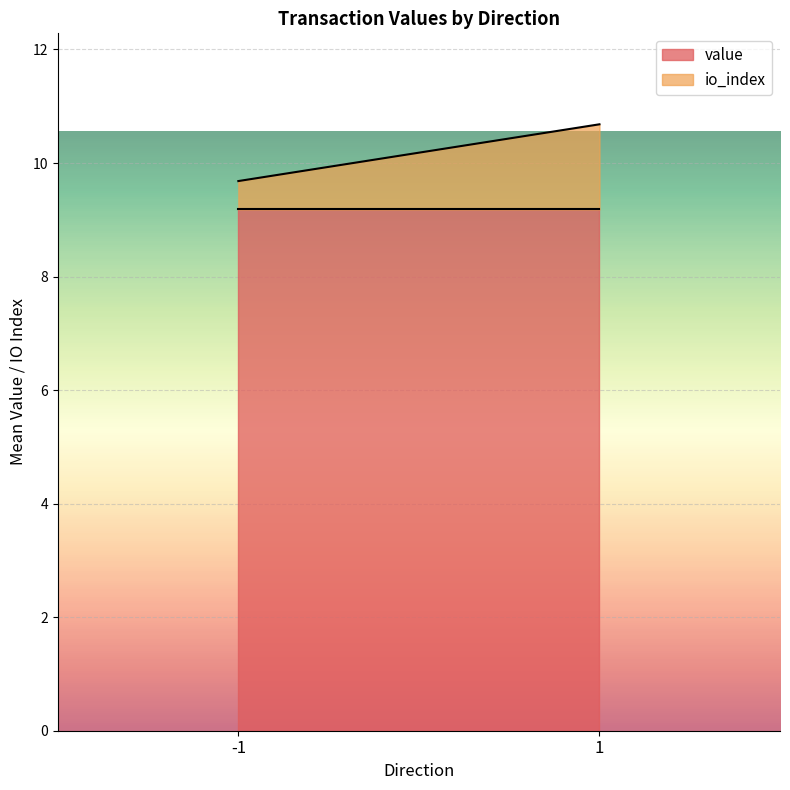

What is the sum of the value values at 1 and -1?

18.4